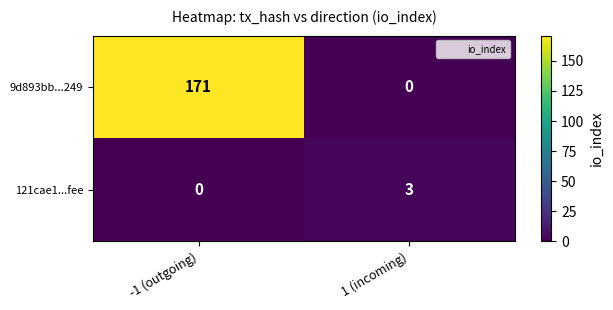

Where is 121cae1...fee nearest to the value 1?

-1 (outgoing)